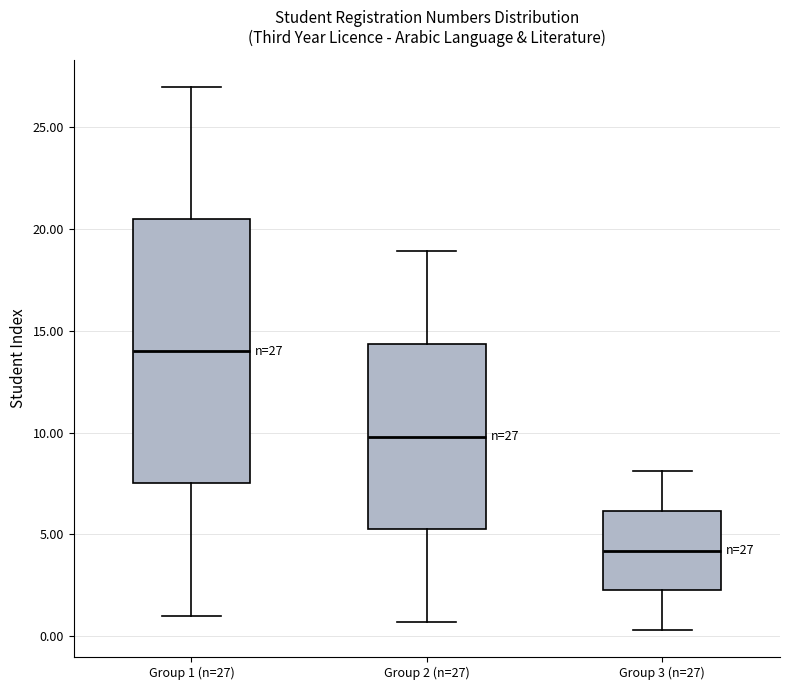

Comparing the boxes themselves (not the whiskers), which one is the tallest?

Group 1 (n=27)